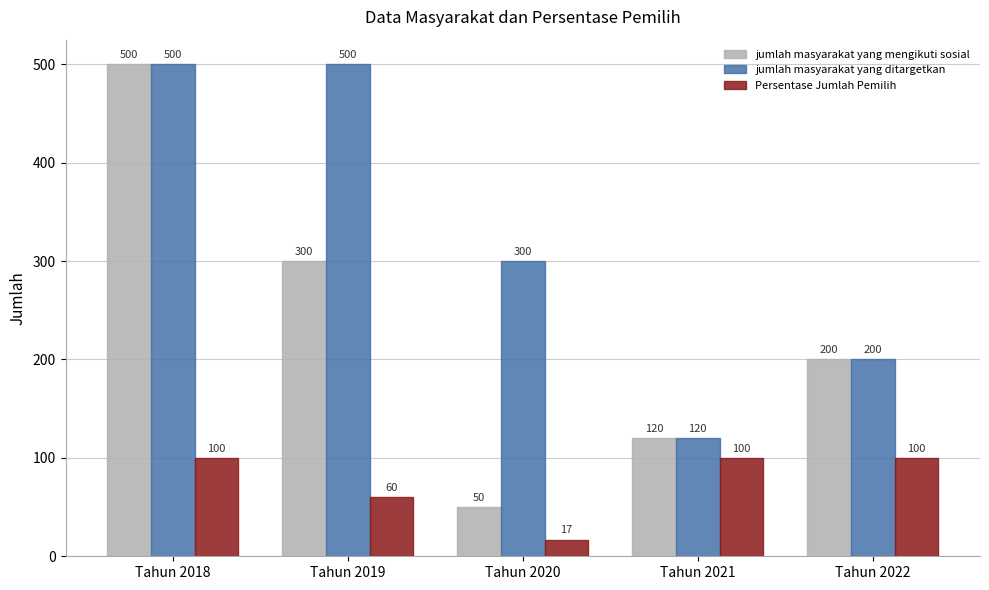

How many jumlah masyarakat yang ditargetkan values are between 200 and 500?

4